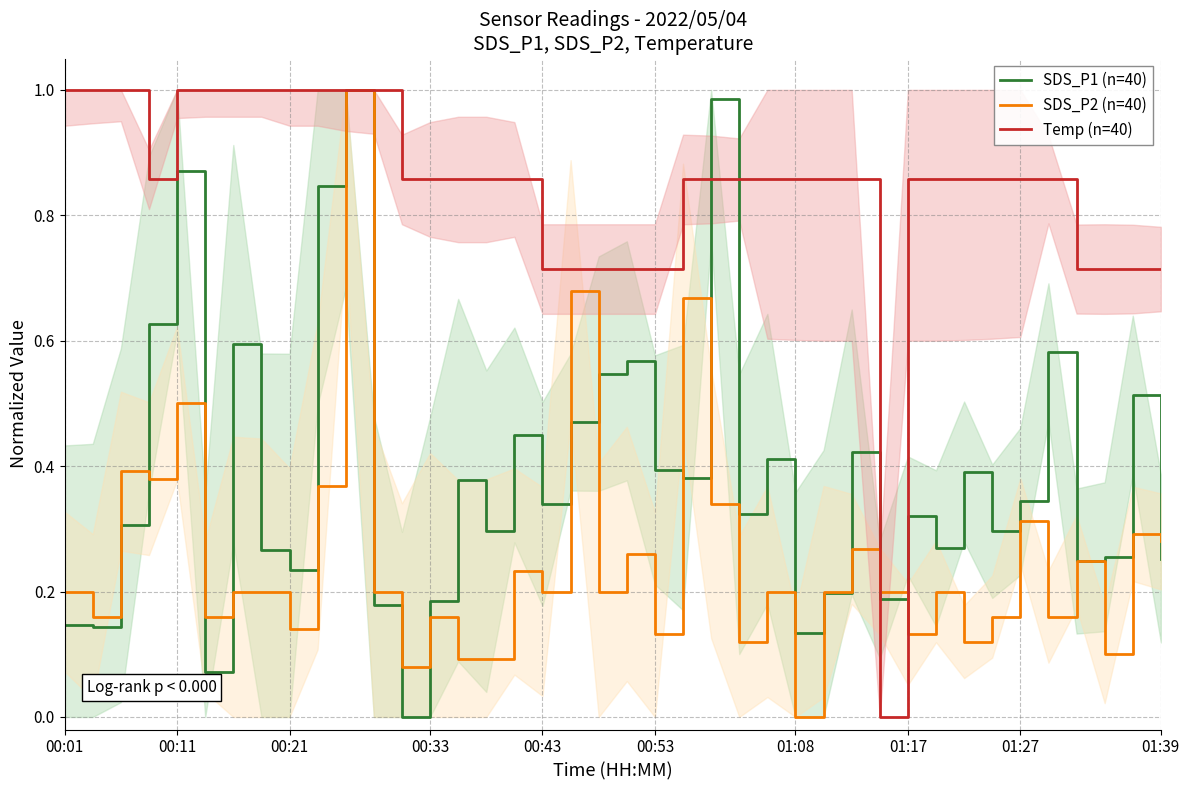

Which has a higher value, 32 or 10?

10